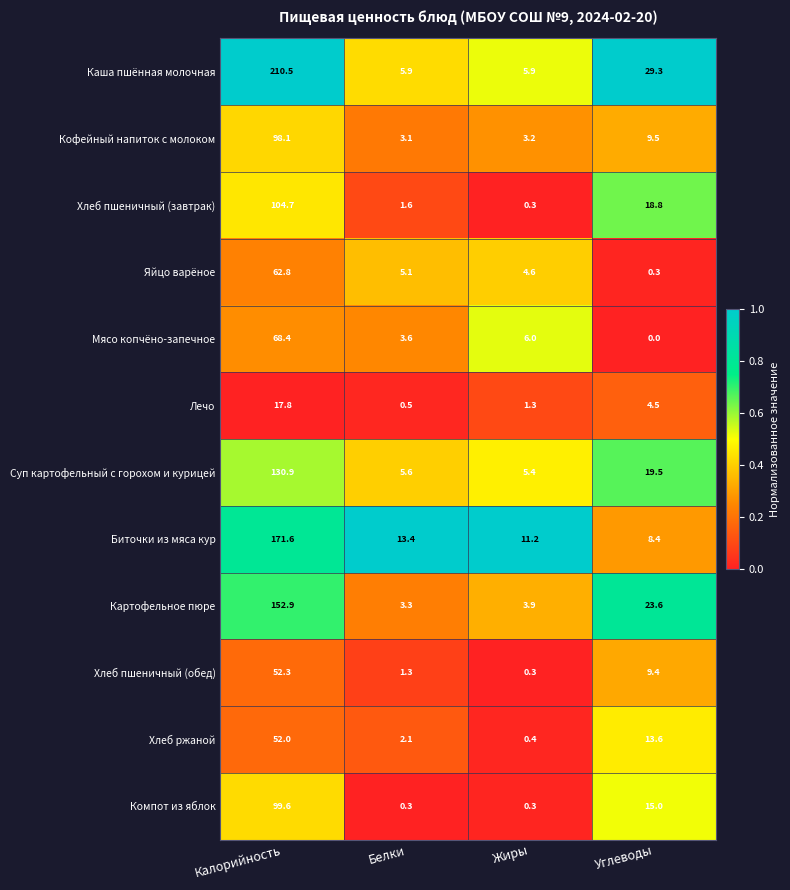

What value does the Хлеб пшеничный (обед) series have at Жиры?

0.3